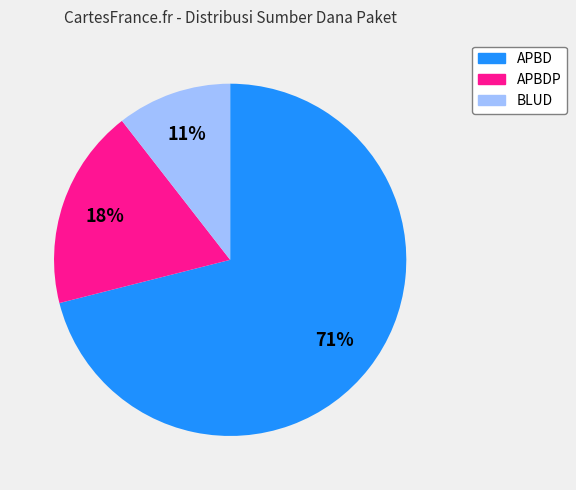

To the nearest percent, what is the average slice percentage?

33%